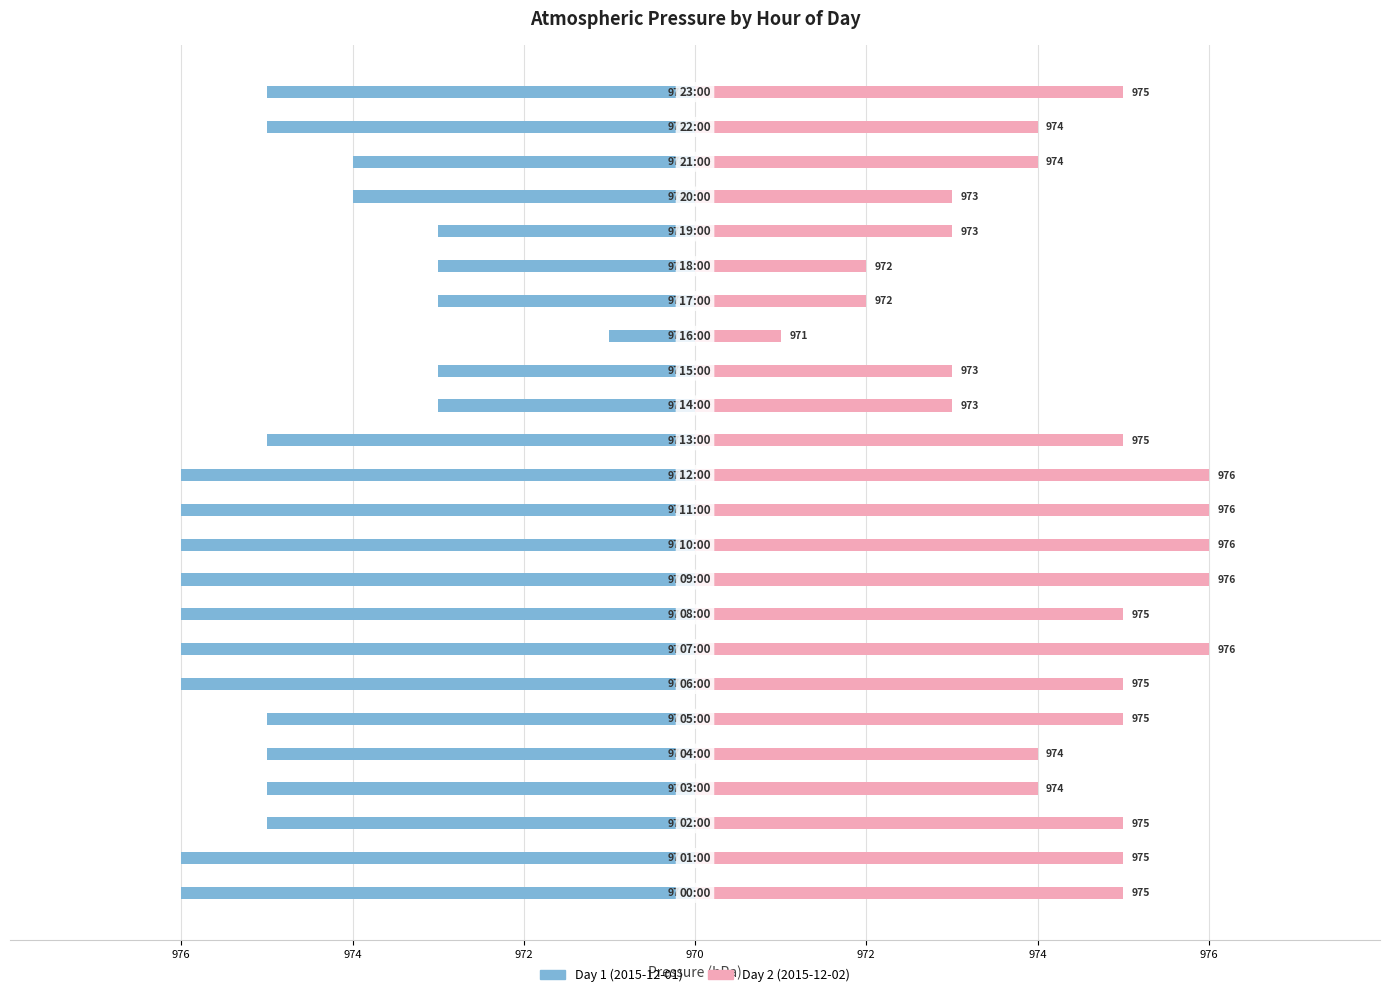

What are all the series names shown in the legend?

Day 1 (2015-12-01), Day 2 (2015-12-02)